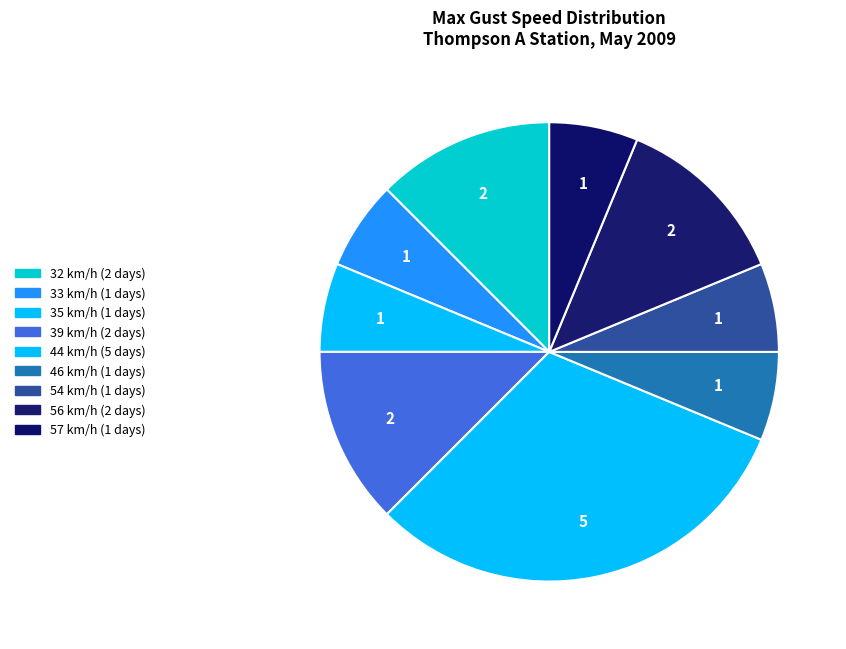

How many segments does this pie chart have?

9